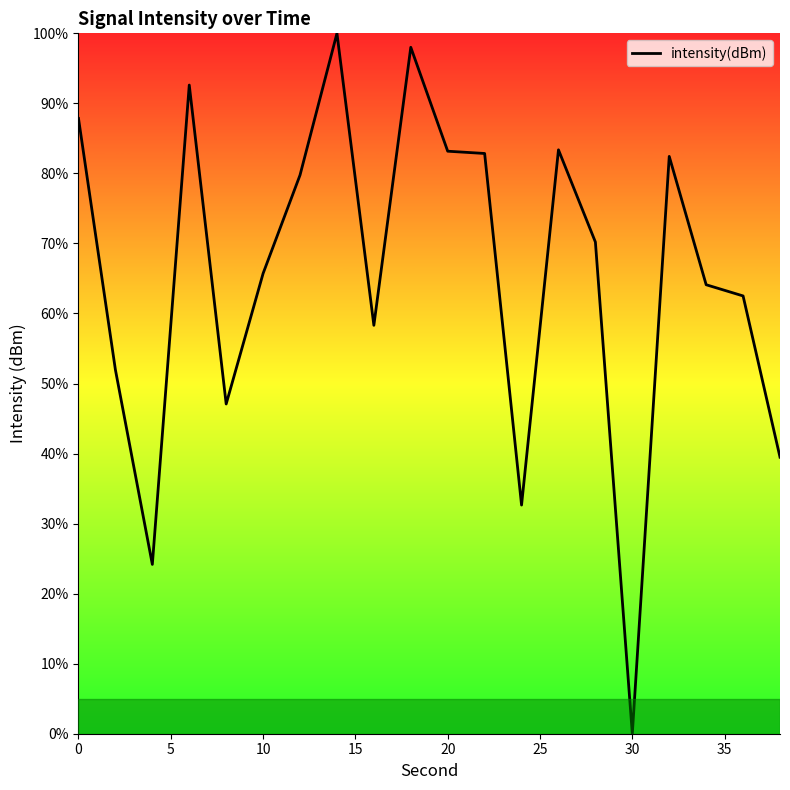

What is the sum of all values?

1306.2